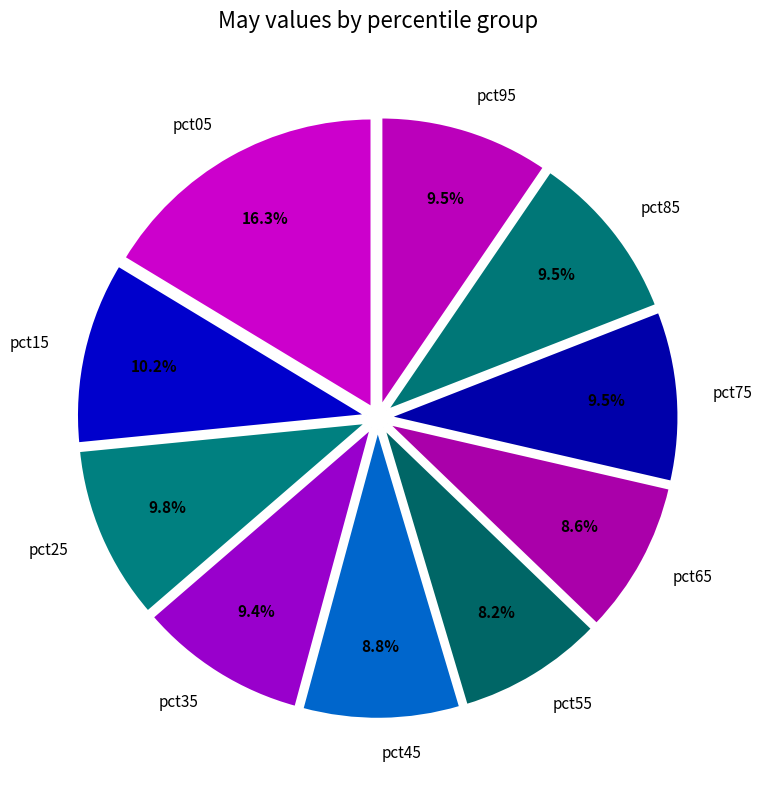

Which category has the biggest portion of the pie?

pct05